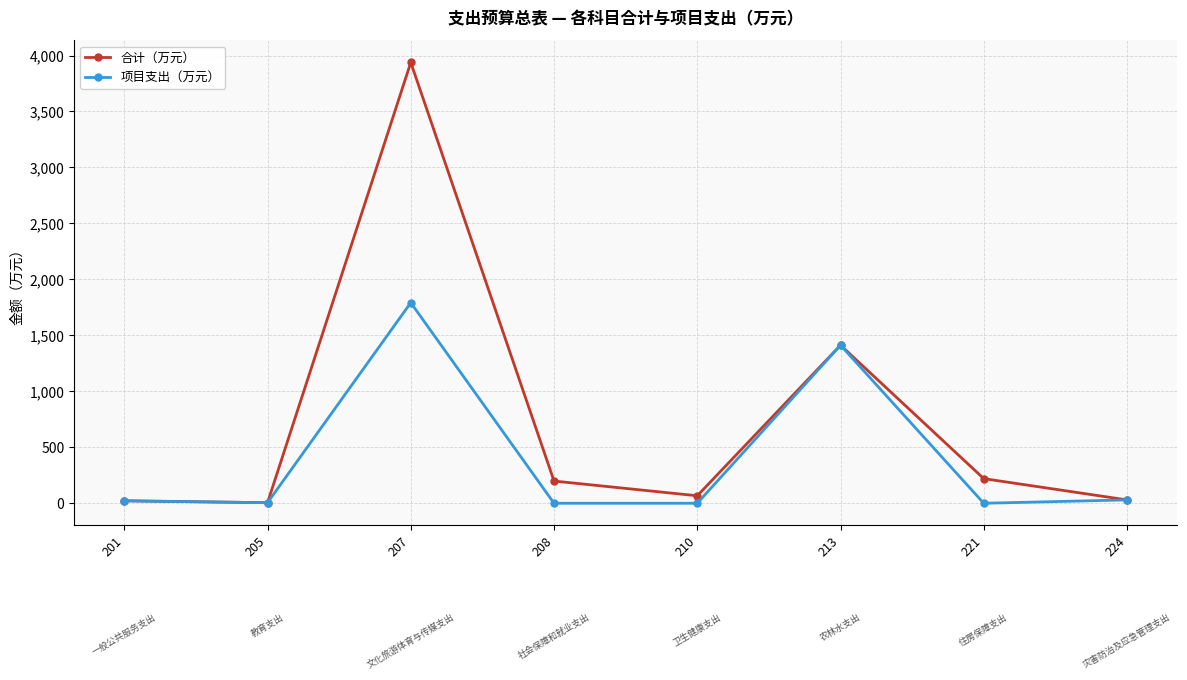

What is the spread (max minus min) of values at 210?

66.9